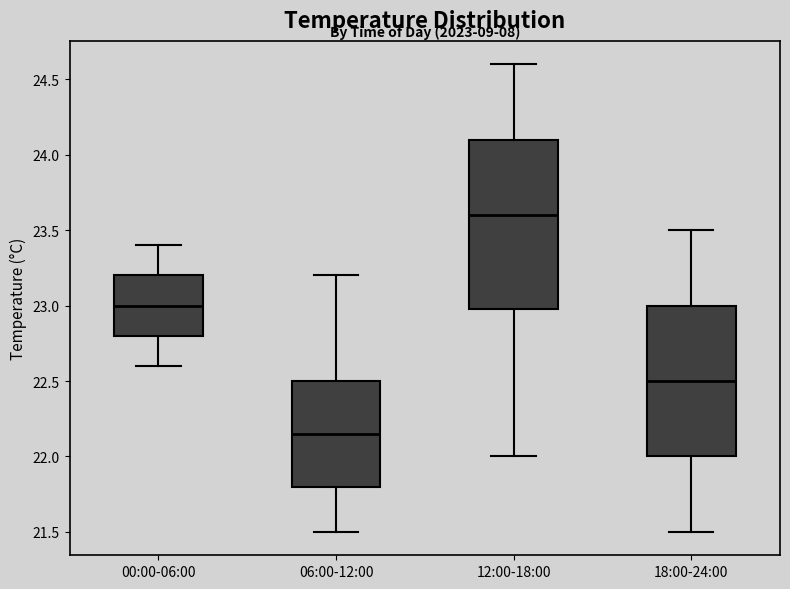

Which box is the tallest, from its lower edge to its upper edge?

12:00-18:00